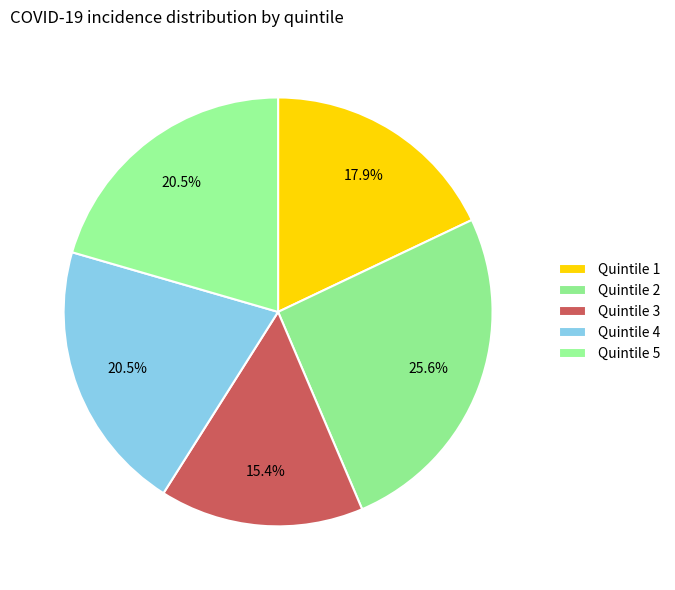

Which slice is the smallest?

Quintile 3